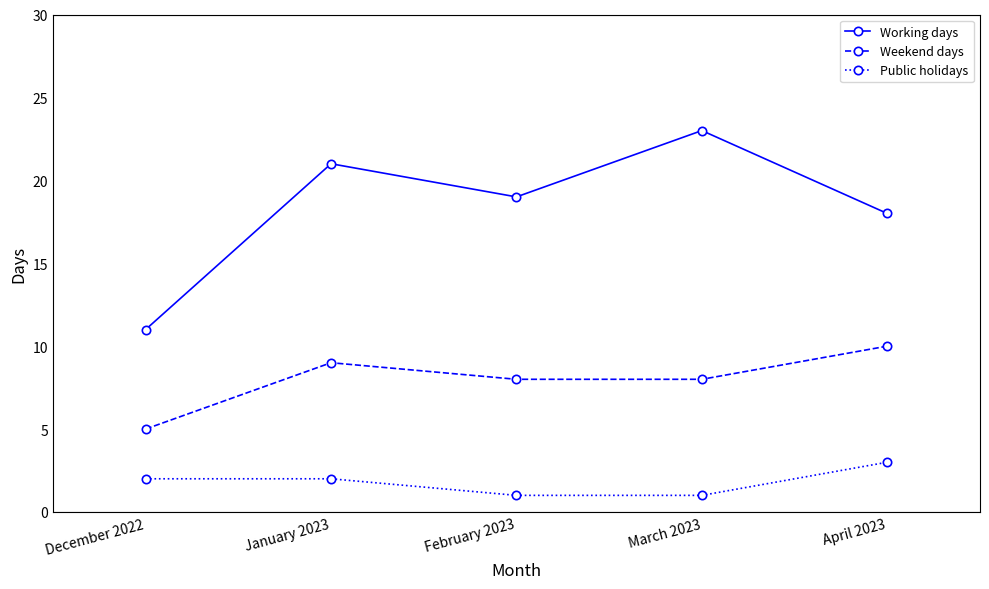

Reading right to left, transcribe all the data shown in this chart.

Working days: 18	23	19	21	11
Weekend days: 10	8	8	9	5
Public holidays: 3	1	1	2	2